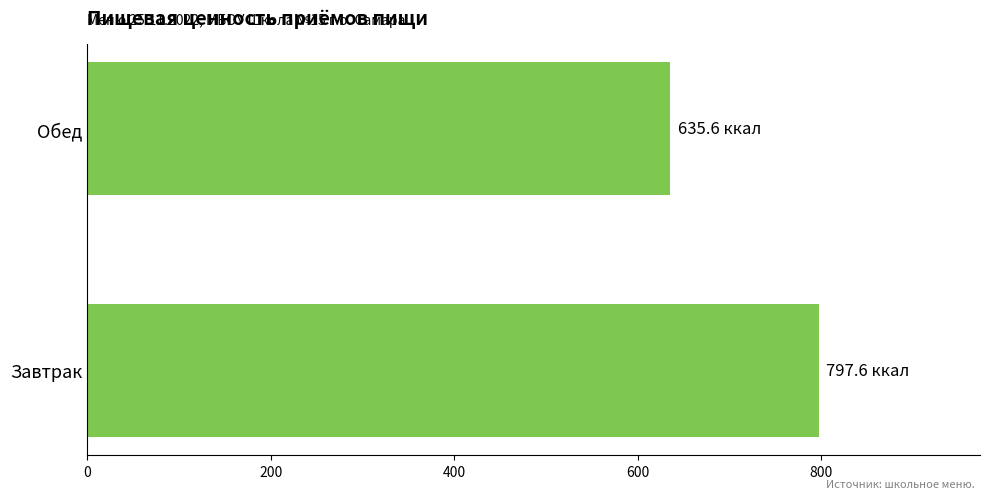

What is the average value?

716.6